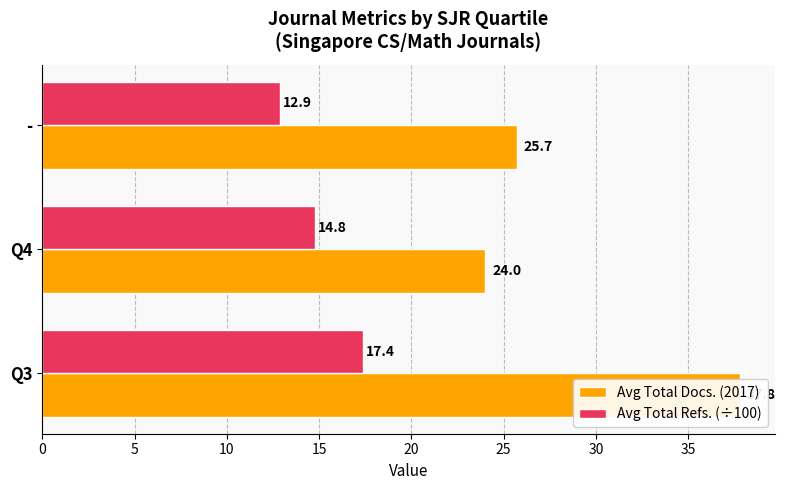

Which series changed the most between Q3 and -?

Avg Total Docs. (2017)